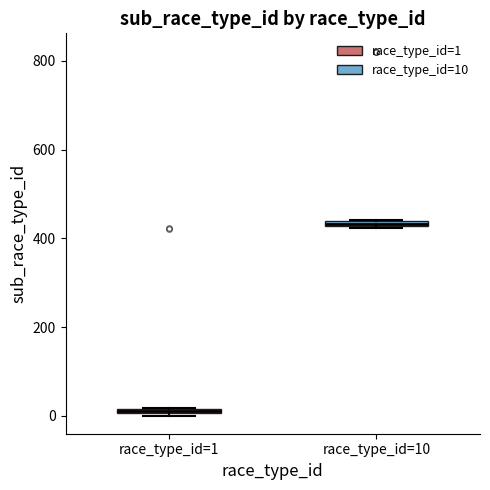

Where is the lower edge of the box for race_type_id=10 on the y-axis? The values are not printed on the chart, so give them approximately, as read against the axis.

420